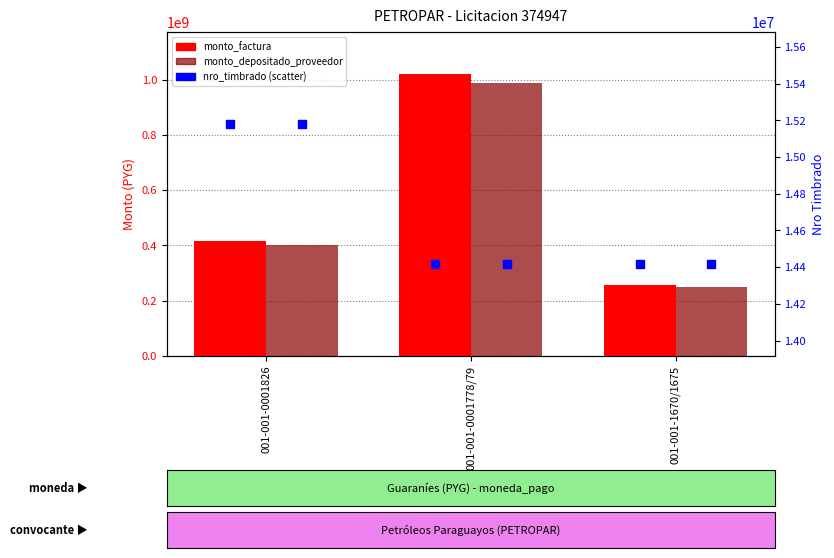

Which series has the widest spread of Y values?

monto_factura